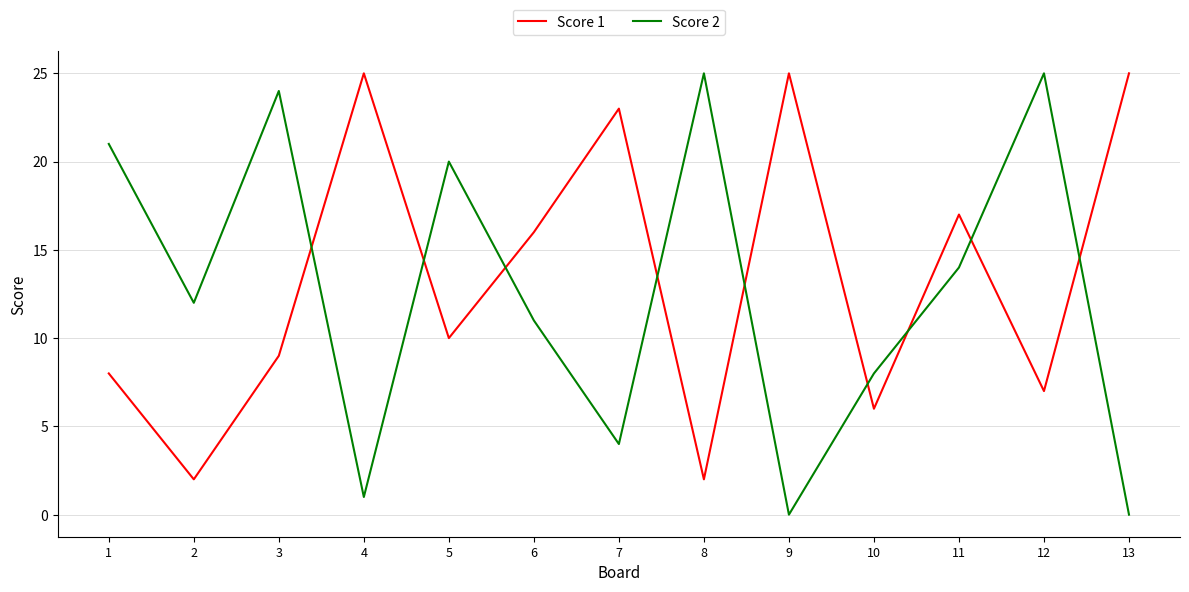

List the series in order of their overall mean, highest first.

Score 1, Score 2